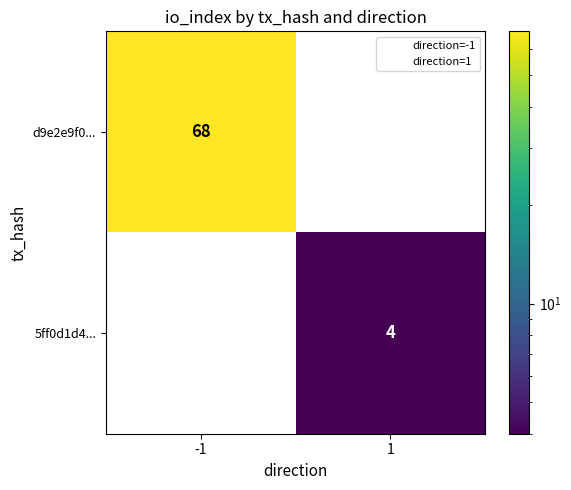

Reading right to left, list all the values displayed in this chart.

d9e2e9f0...: 1=0	-1=68
5ff0d1d4...: 1=4	-1=0